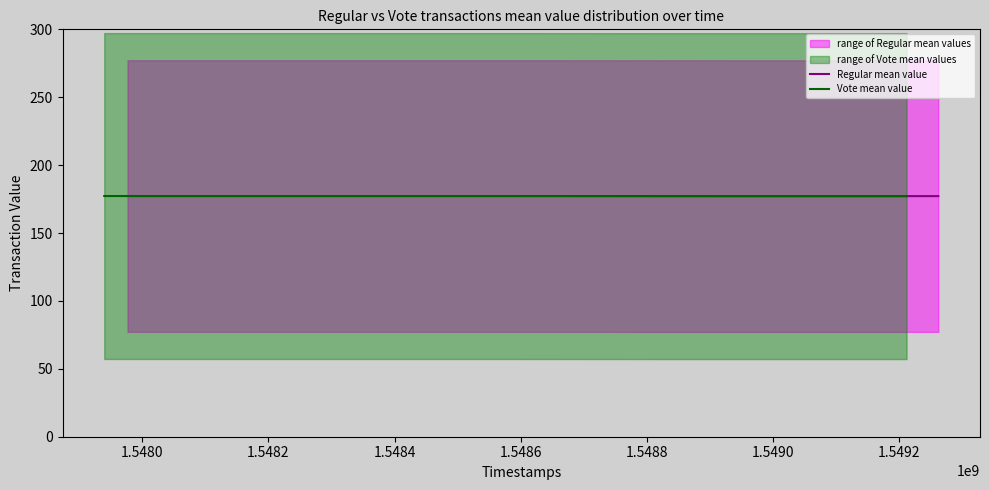

What is the highest value of the Regular mean value series?

177.2